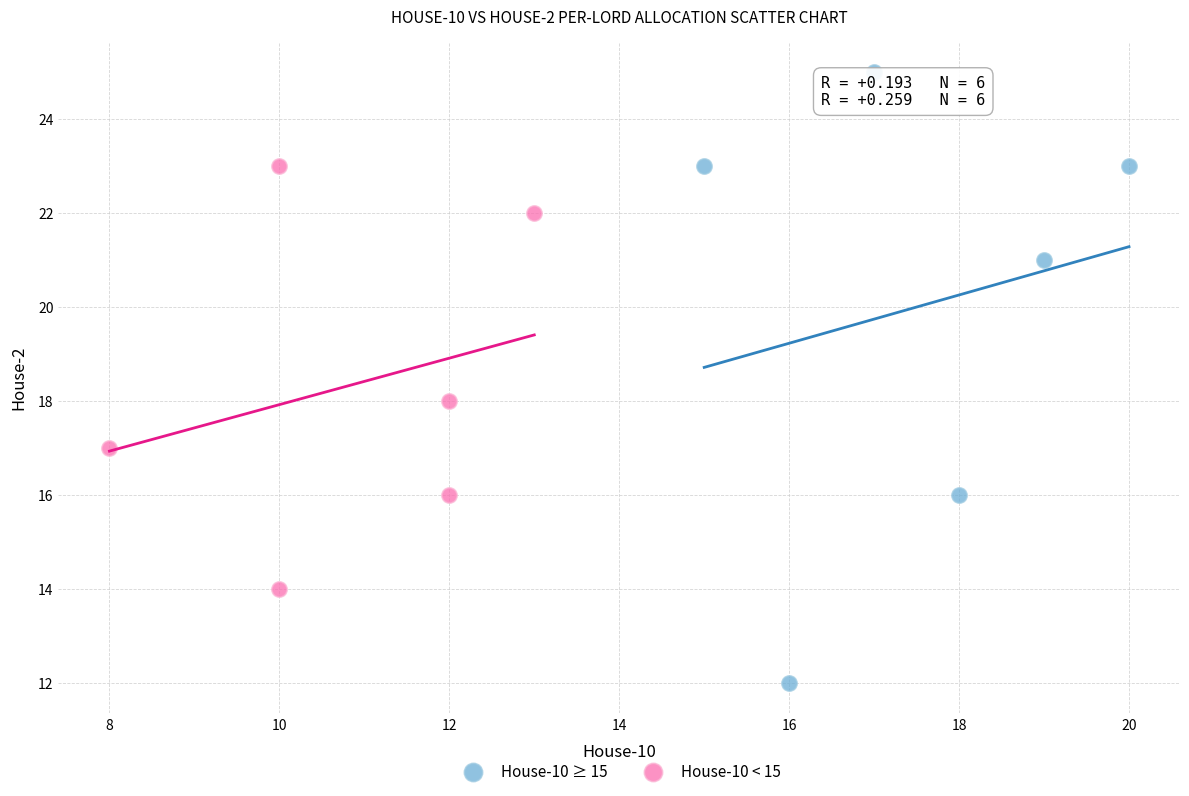

Which series contains the highest Y value?

House-10 ≥ 15